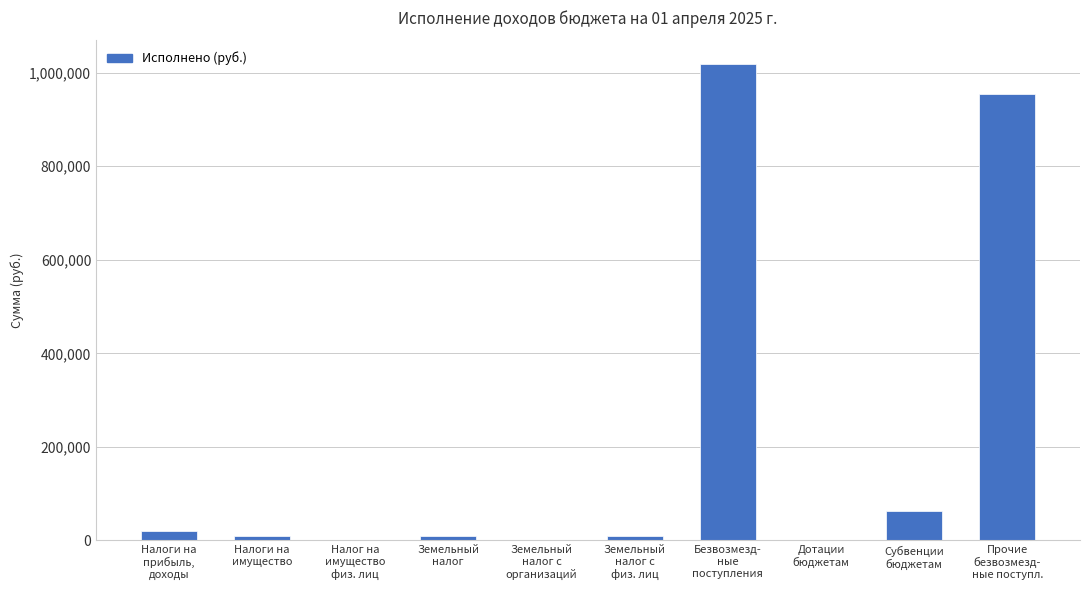

What is the maximum value shown in the chart?

1018095.0